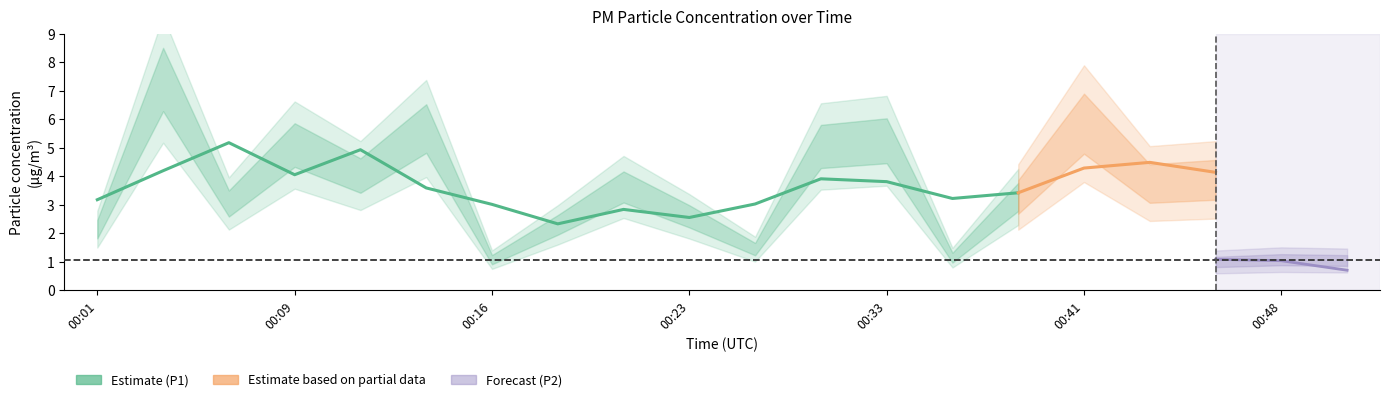

True or false: P2 and P1 intersect in this chart.

False